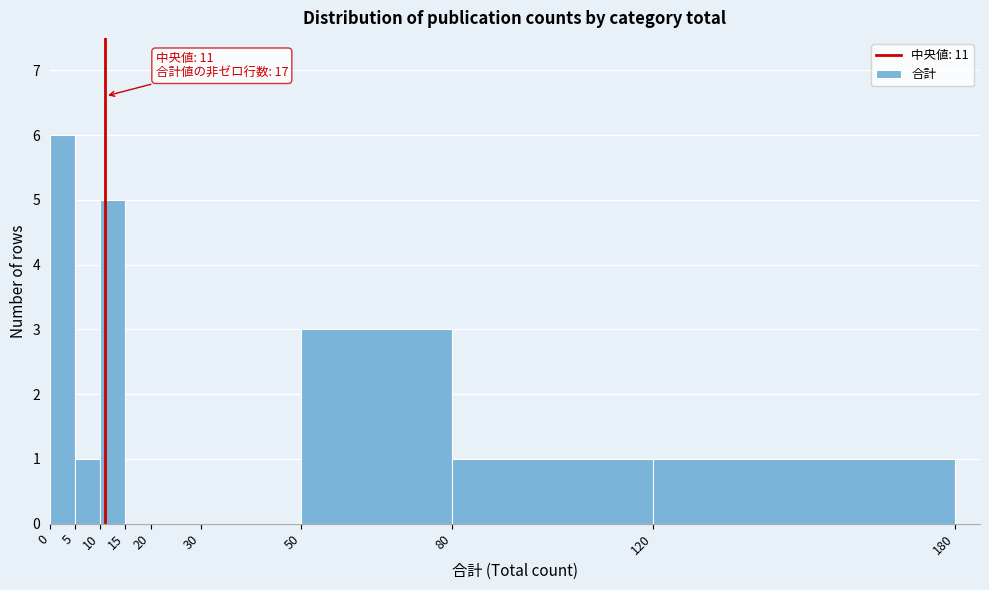

Over which range of the x-axis is the bar tallest?

0 to 5